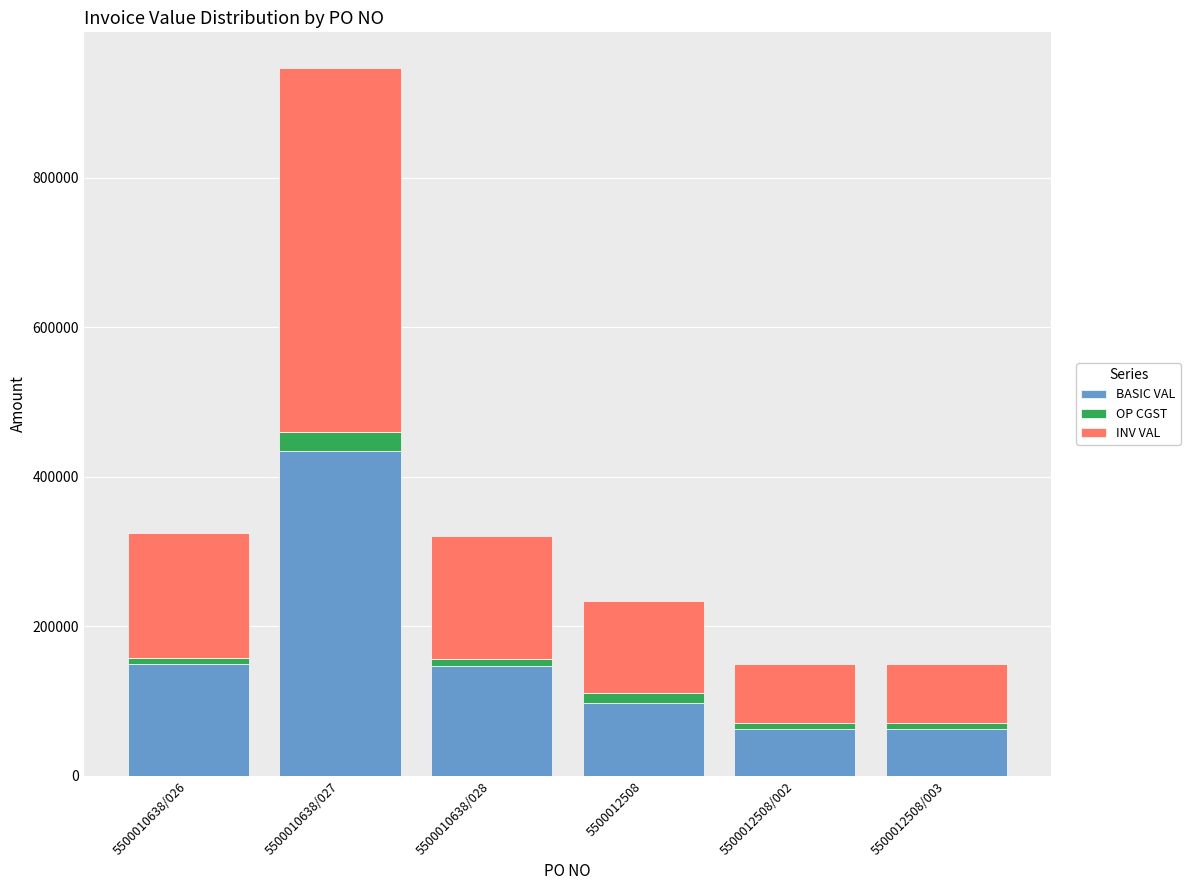

At which category is the sum across all series the highest?

5500010638/027